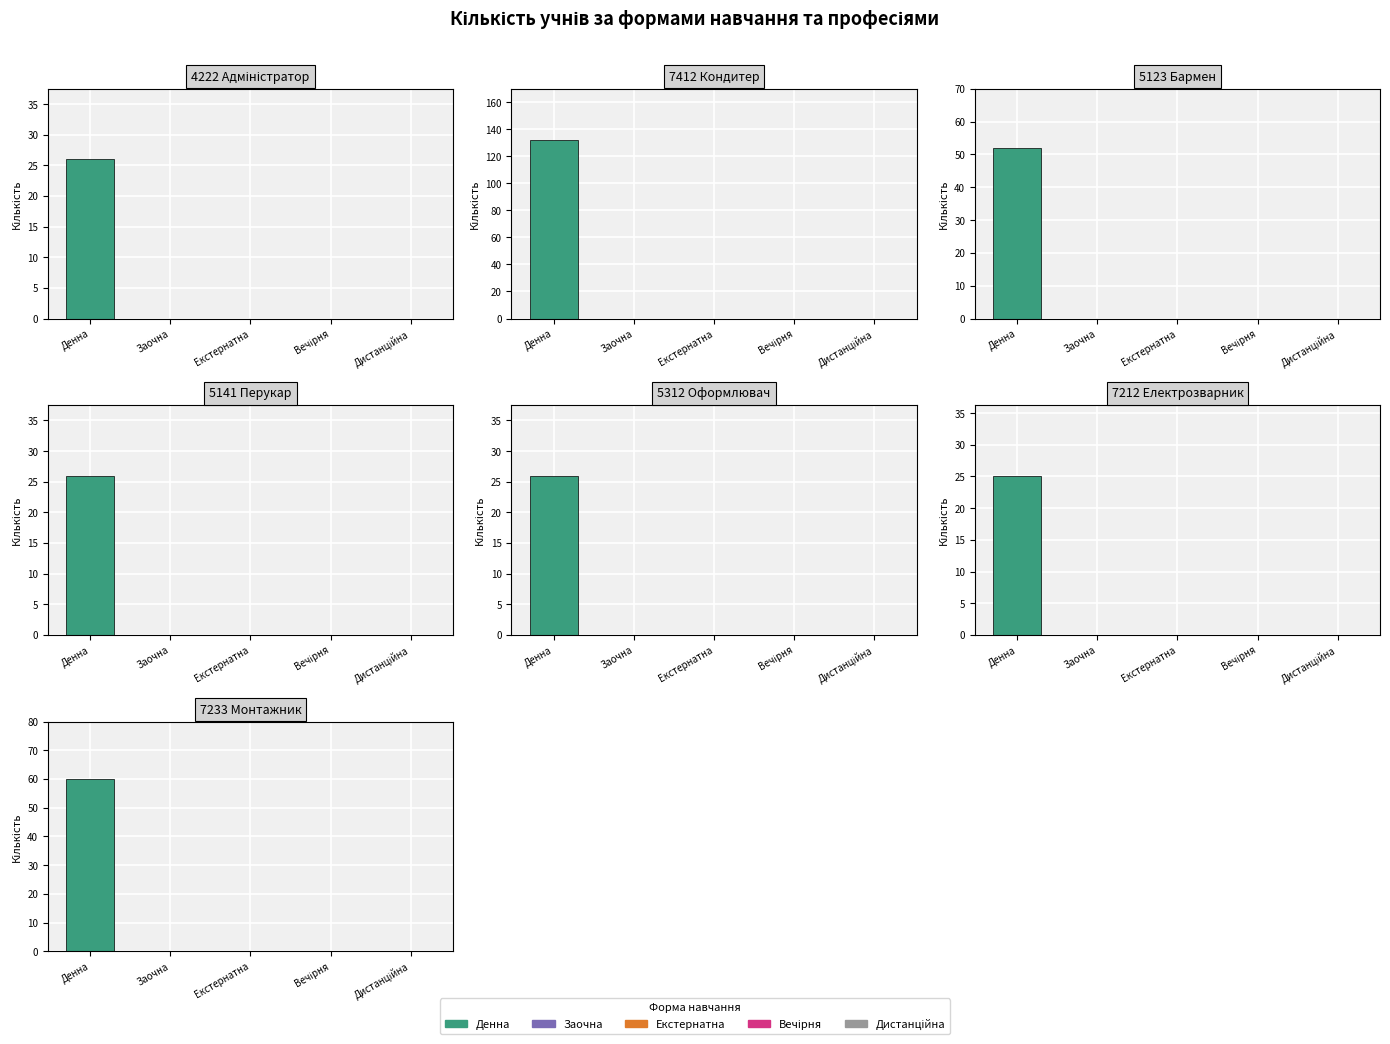

What are all the series names shown in the legend?

Денна, Заочна, Екстернатна, Вечірня, Дистанційна